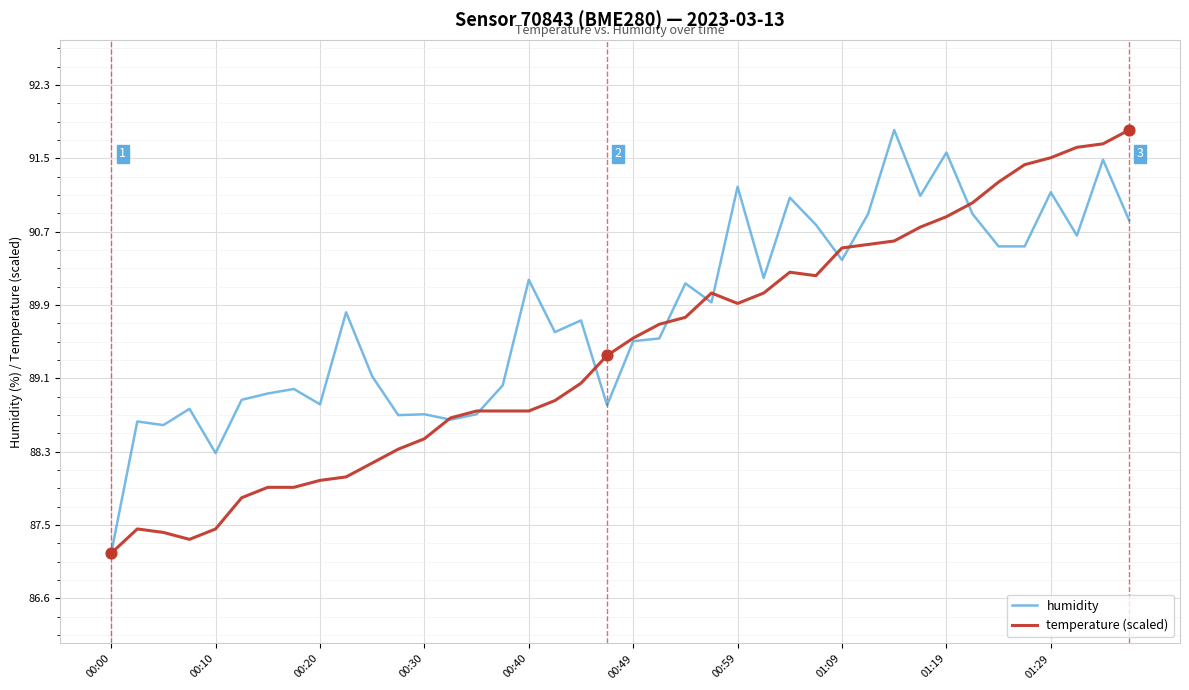

Which series has the largest total across all categories?

humidity